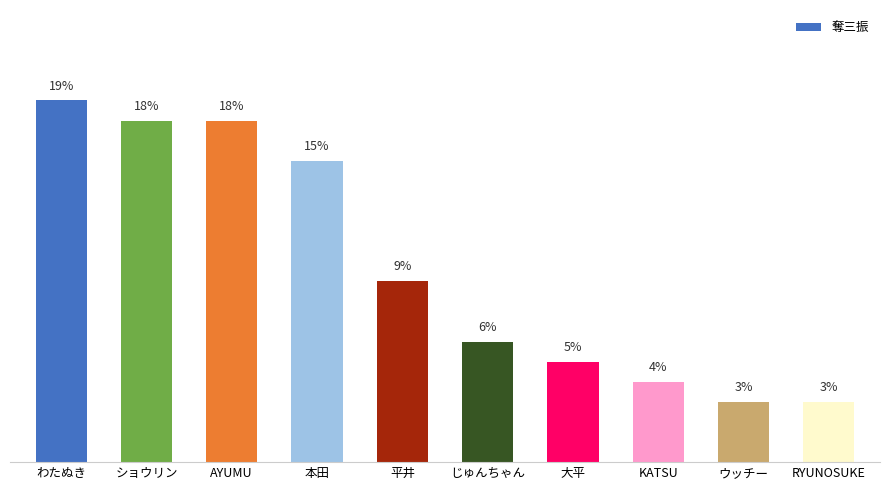

Does the chart contain any negative values?

No